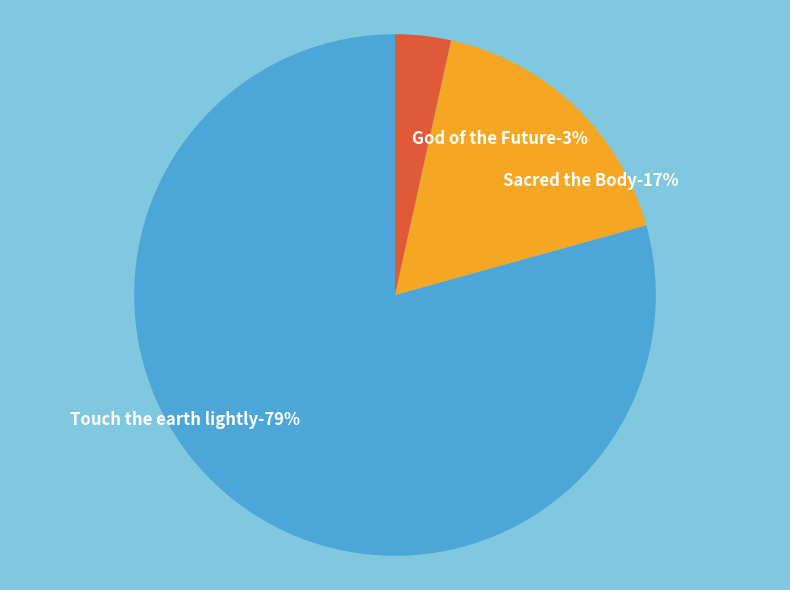

What percentage is NOT represented by God of the Future?

96.6%